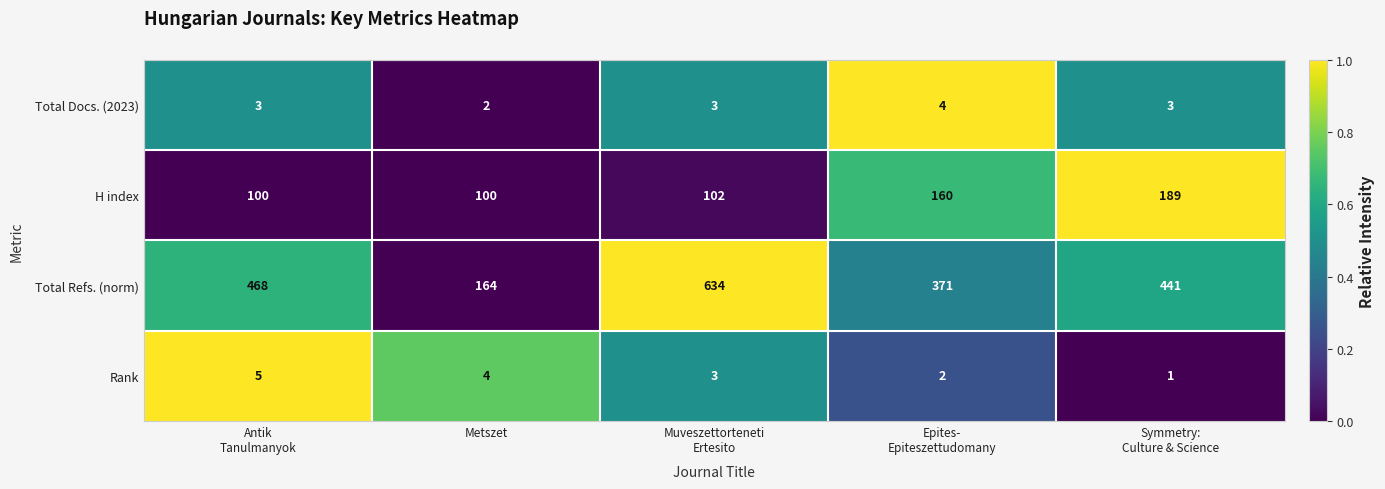

List the series in order of their peak value, lowest first.

Total Docs. (2023), Rank, H index, Total Refs. (norm)